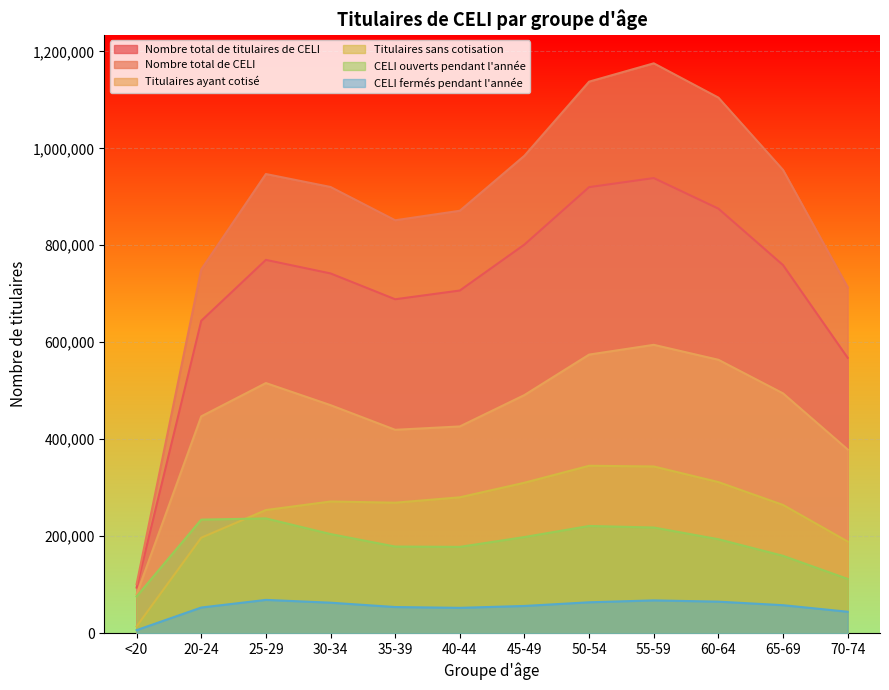

True or false: Titulaires sans cotisation has more than 1 interior local peaks.

True